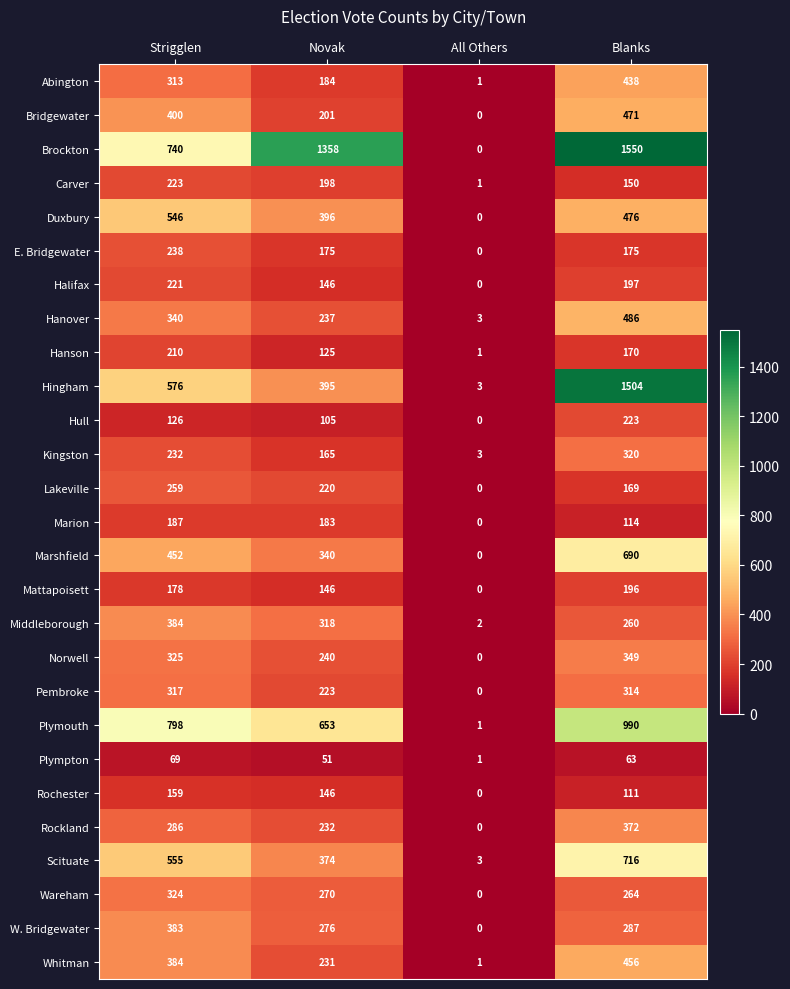

Between Strigglen and Blanks, which series saw the biggest shift?

Hingham